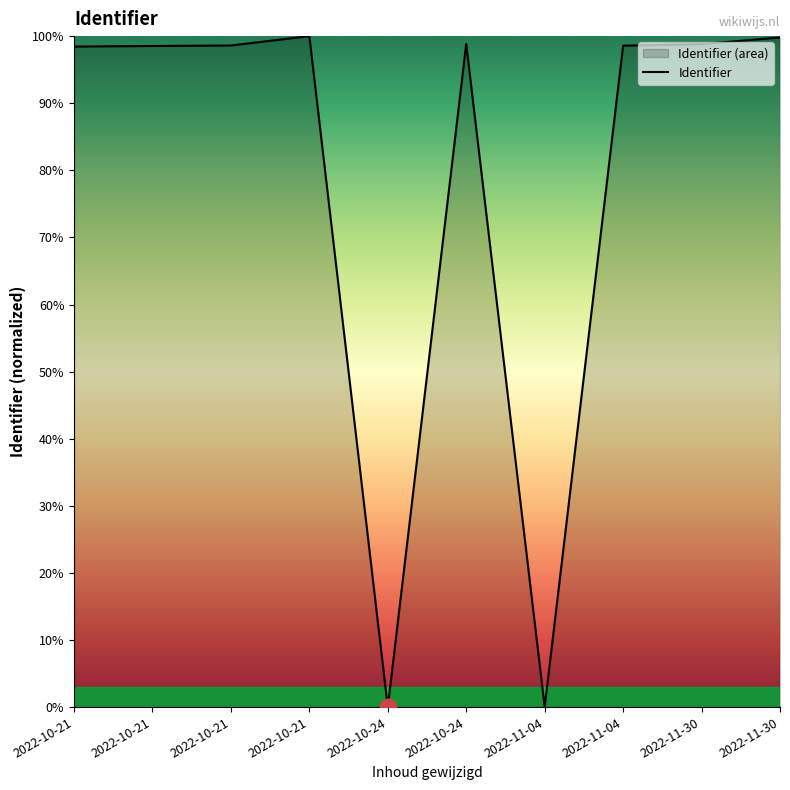

How many lines are shown in the chart?

1